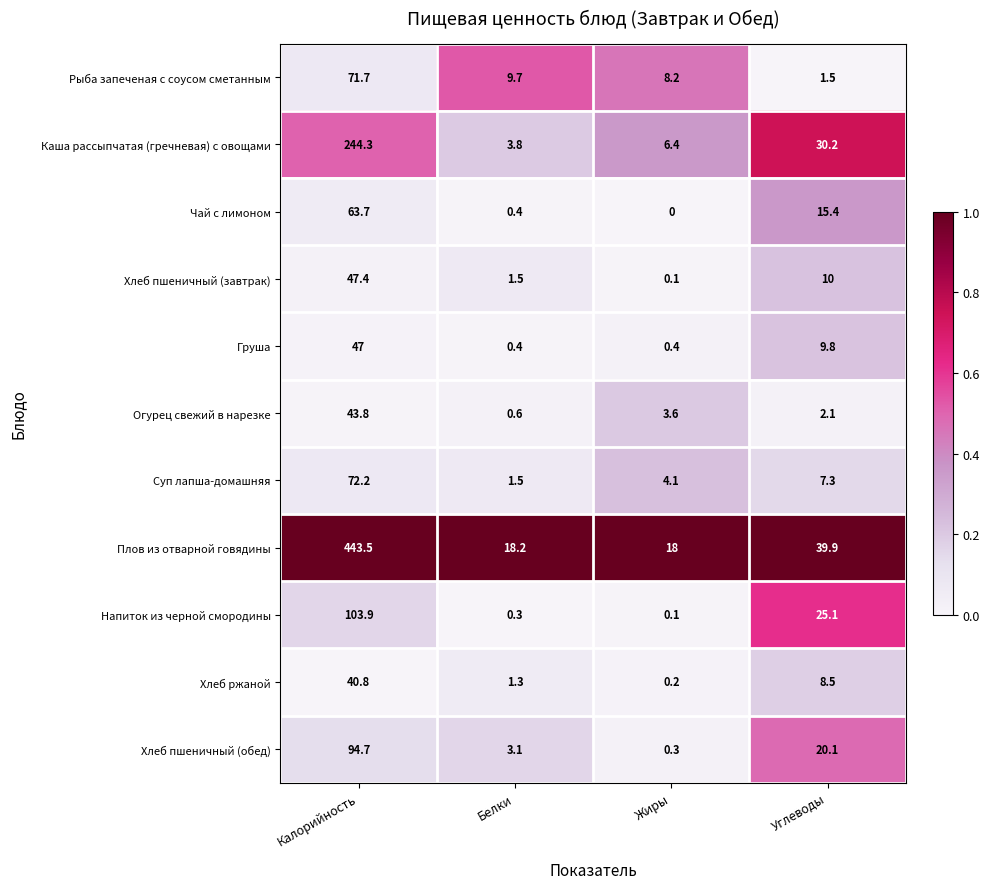

What is the difference between the maximum and minimum values in the Огурец свежий в нарезке series?

43.2